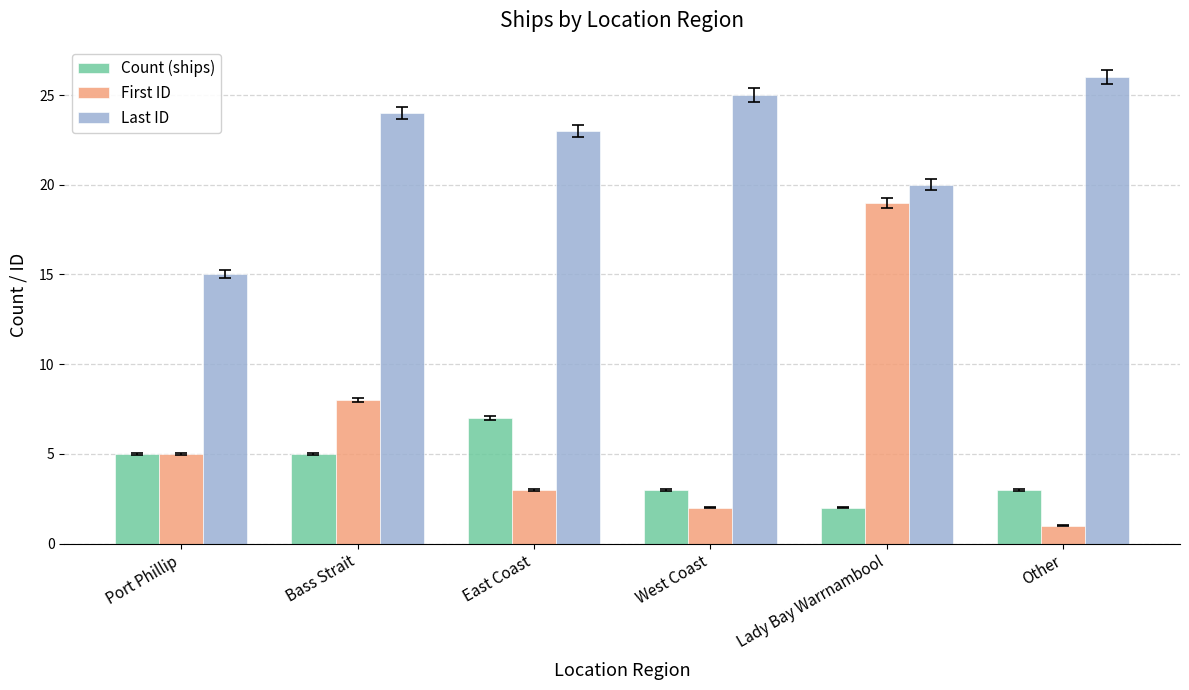

Between Lady Bay Warrnambool and Other, which series saw the biggest shift?

First ID